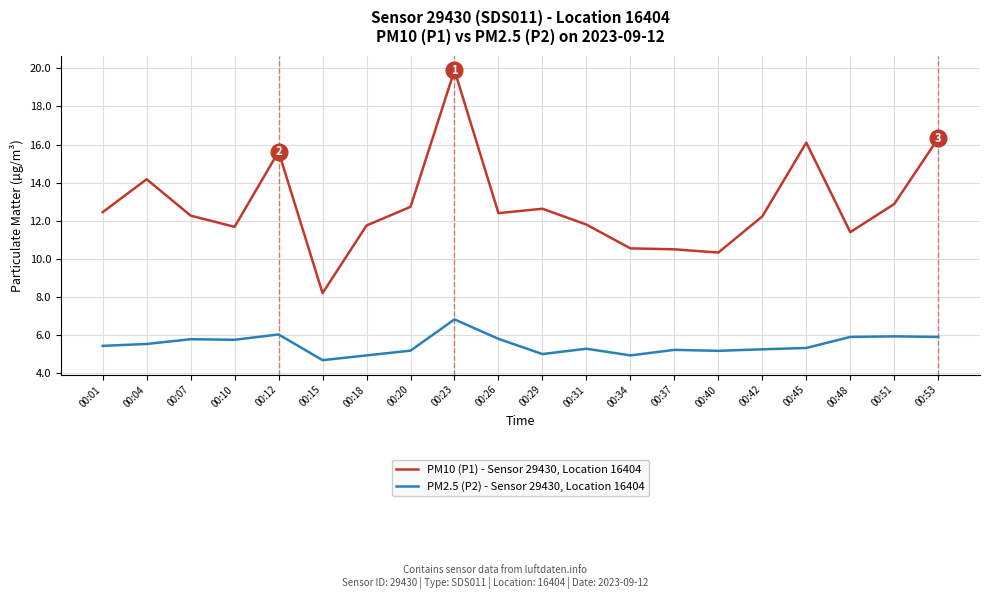

True or false: PM2.5 (P2) - Sensor 29430, Location 16404 has more than 2 interior local peaks.

True